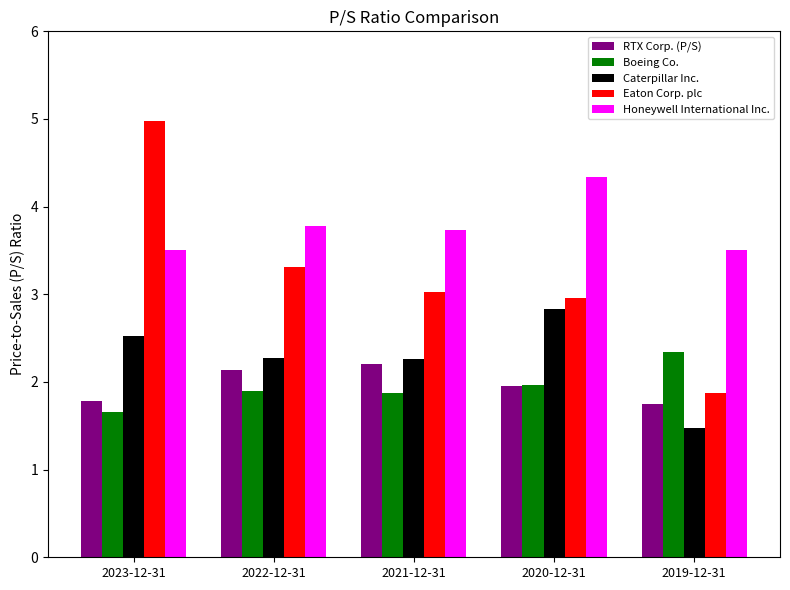

What is the label of the 5th bar from the right?

2023-12-31